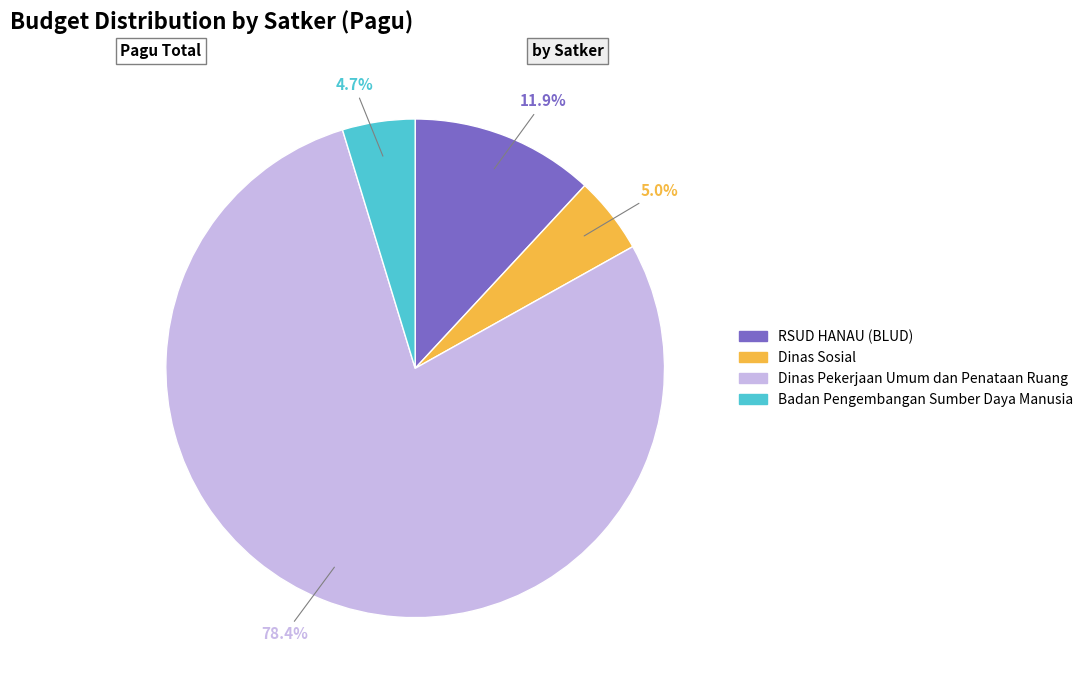

Is there any slice that represents more than half of the pie?

Yes